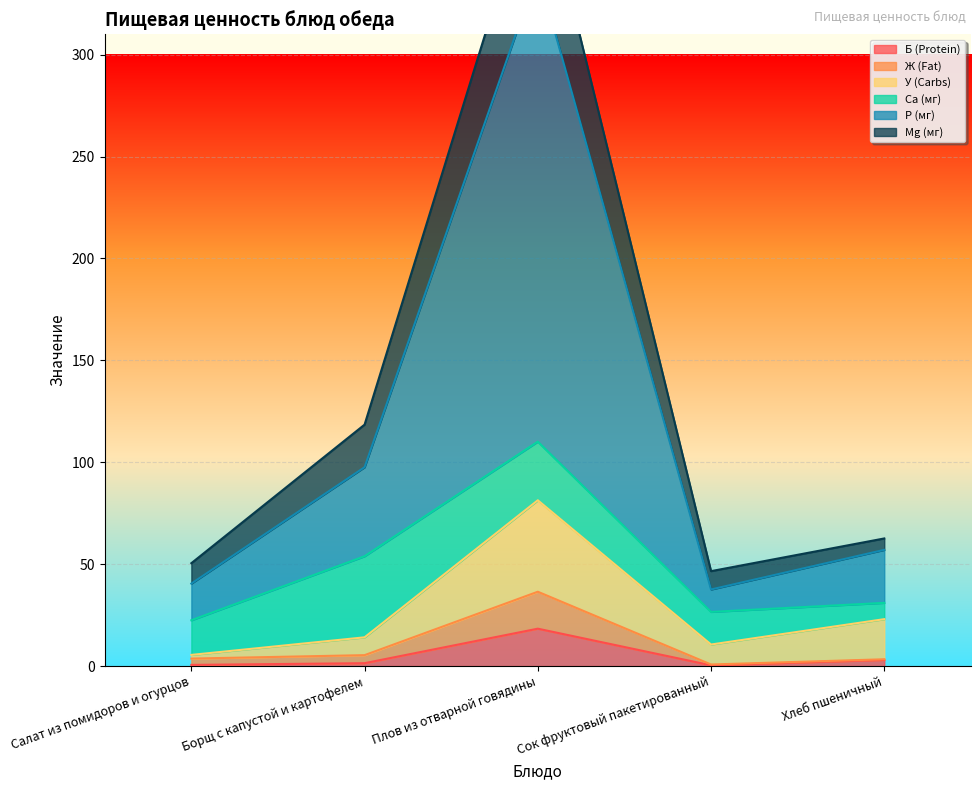

True or false: P (мг) and У (Carbs) cross at least once.

False